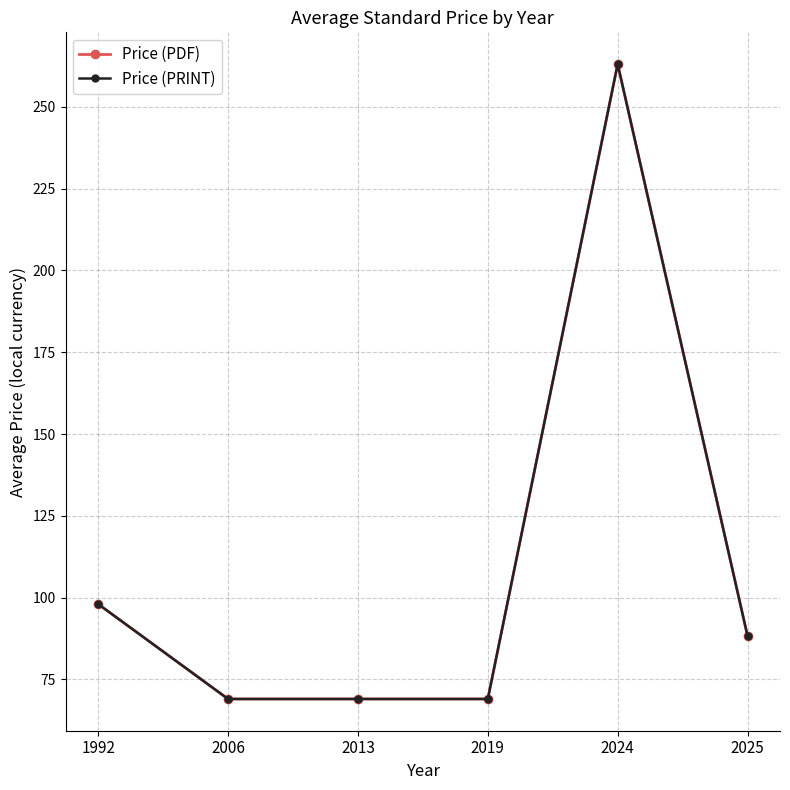

True or false: Price (PRINT) has a value of 36.4 at 2019.

False